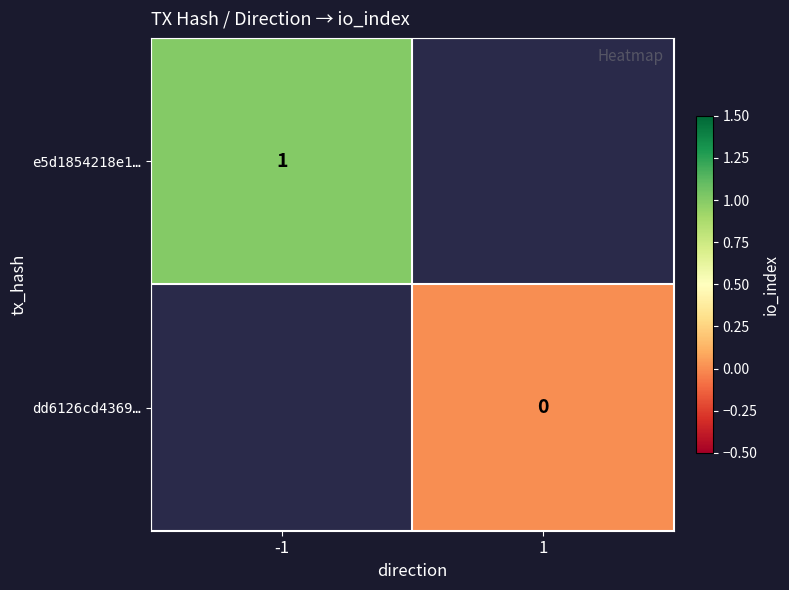

Is it true that e5d1854218e1… equals 1 at -1?

True